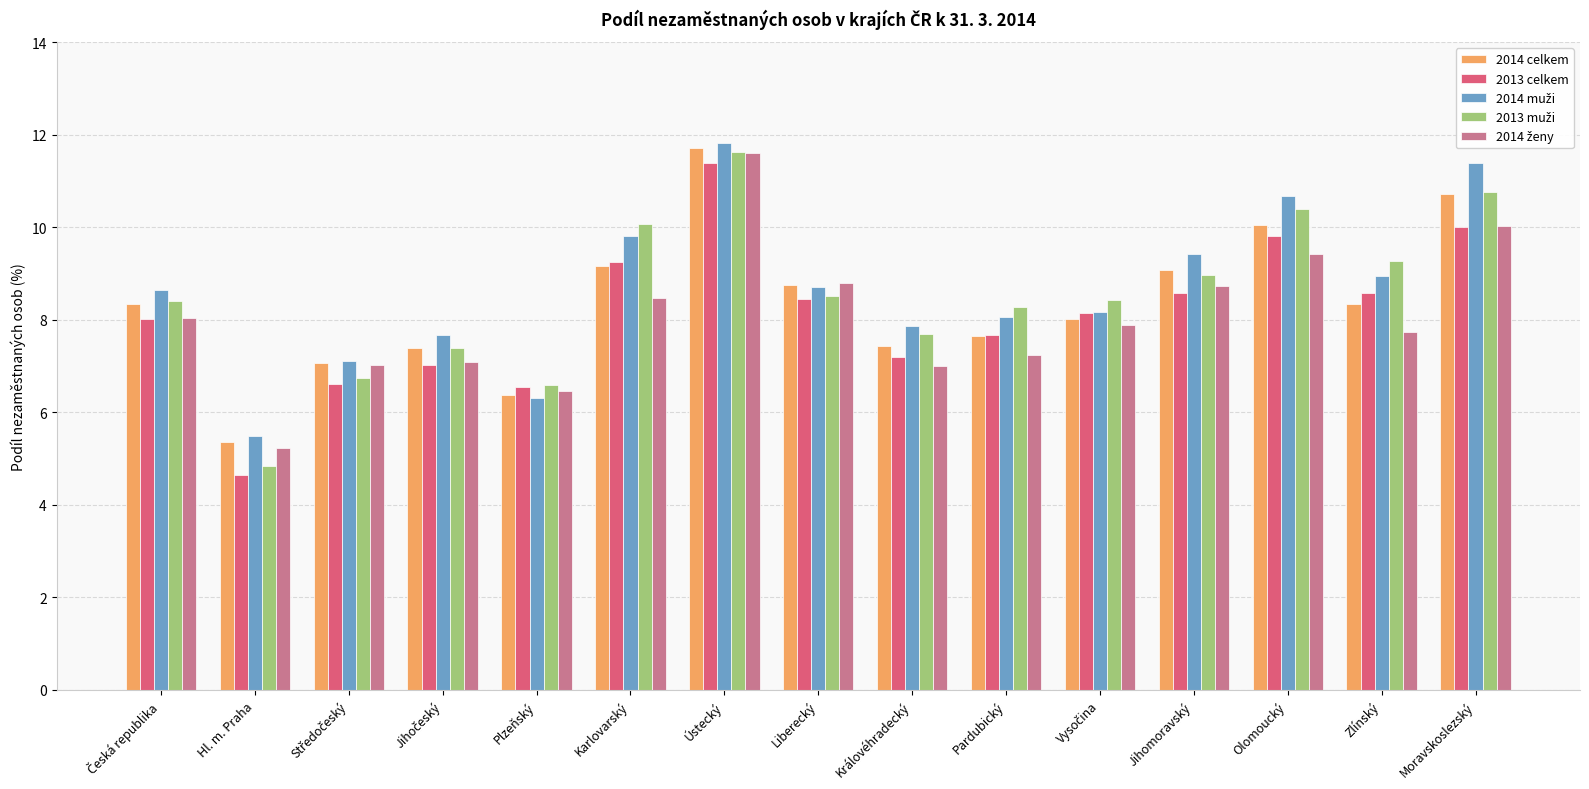

What is the spread (max minus min) of values at Hl. m. Praha?

0.9